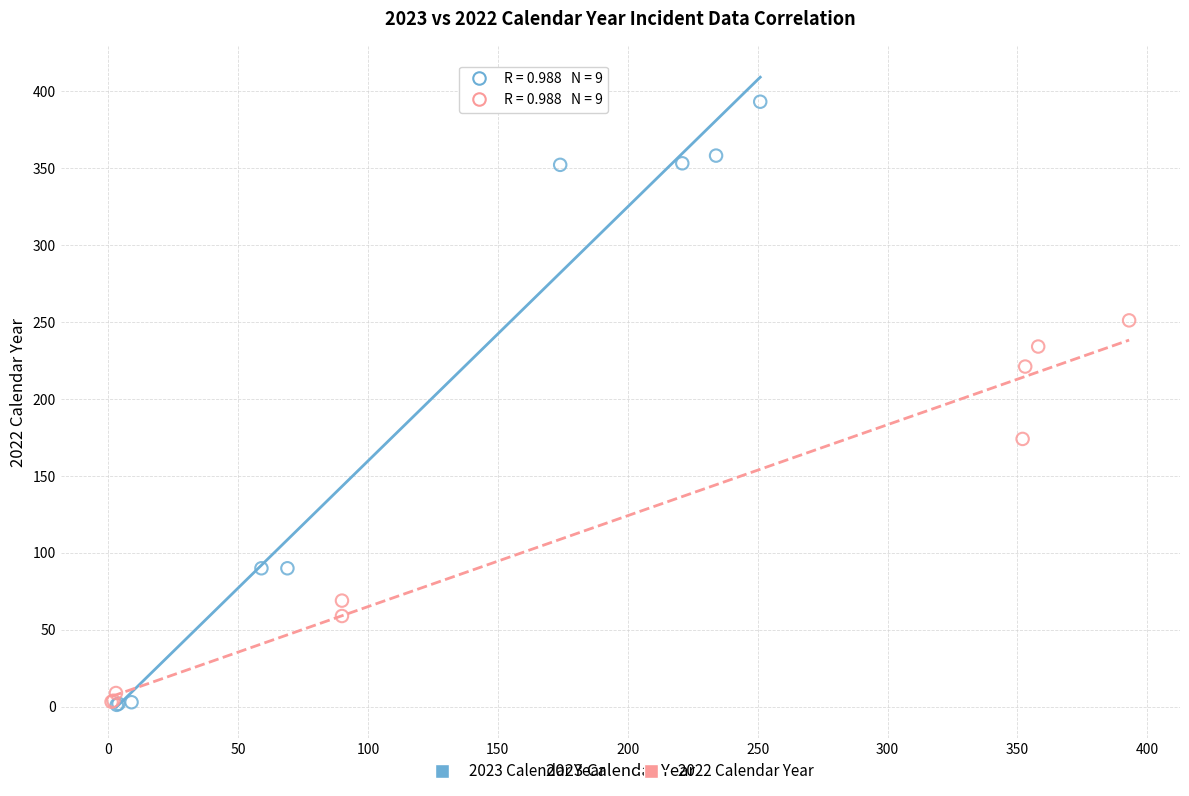

Which series has the widest spread of Y values?

2023 Calendar Year